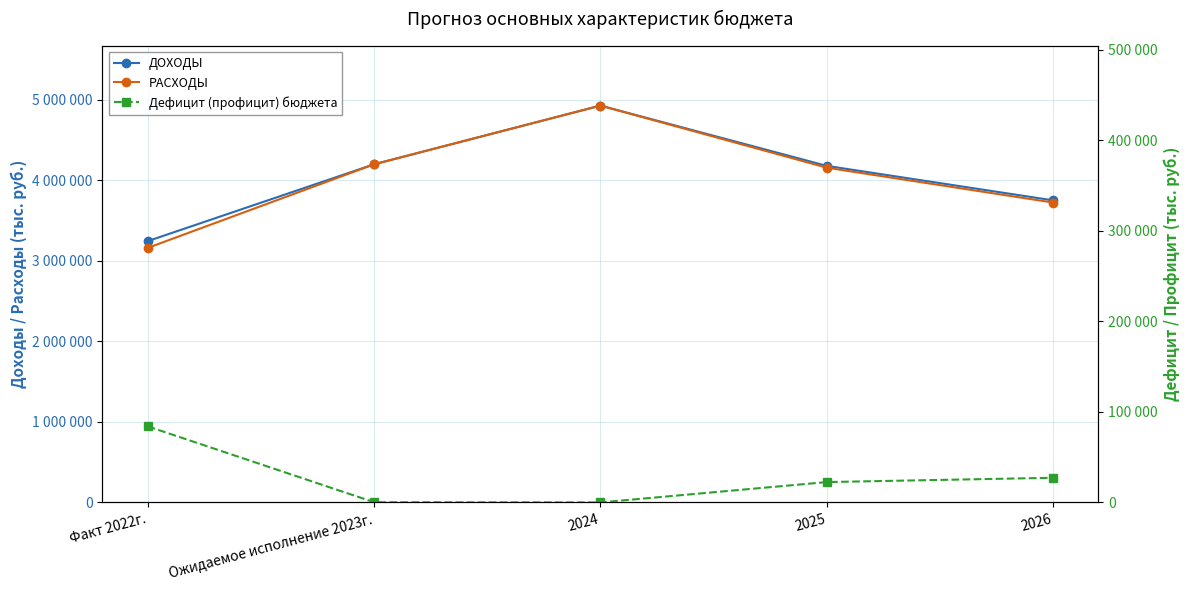

What position from the left is 2026?

5